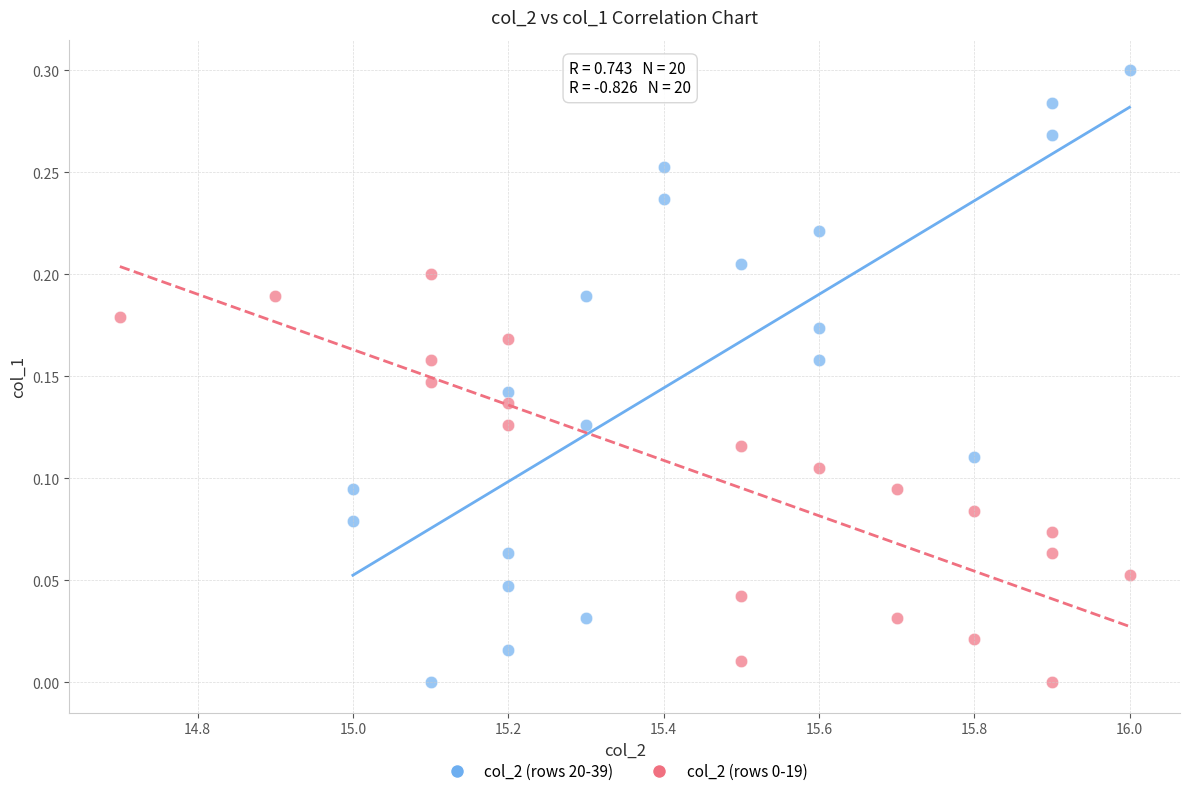

Which series has the widest spread of Y values?

col_2 (rows 20-39)